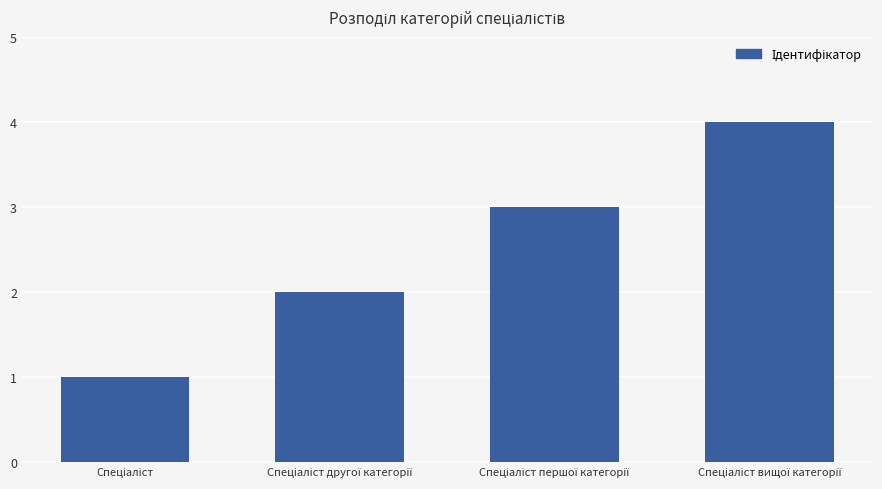

What is the difference between the maximum and minimum values?

3